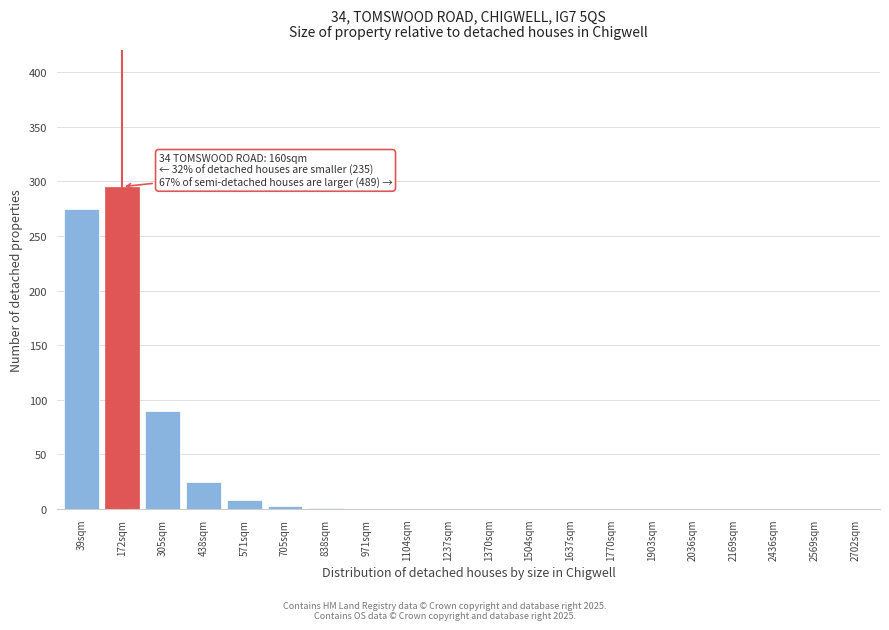

The value at 1903sqm is -165. True or false?

False